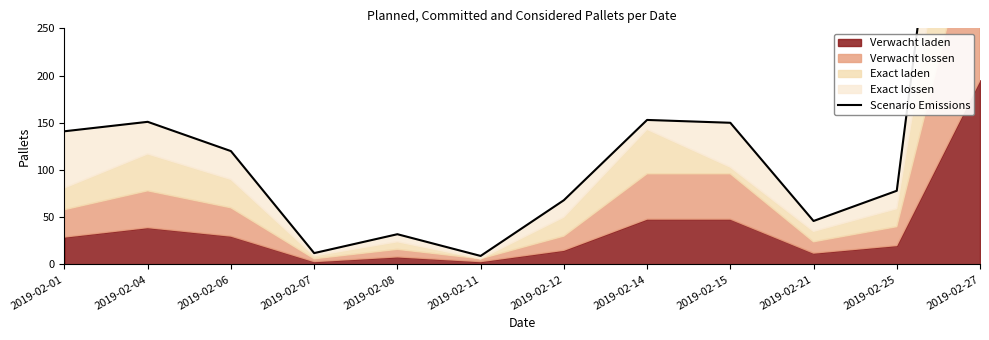

Does the chart have visible grid lines?

No